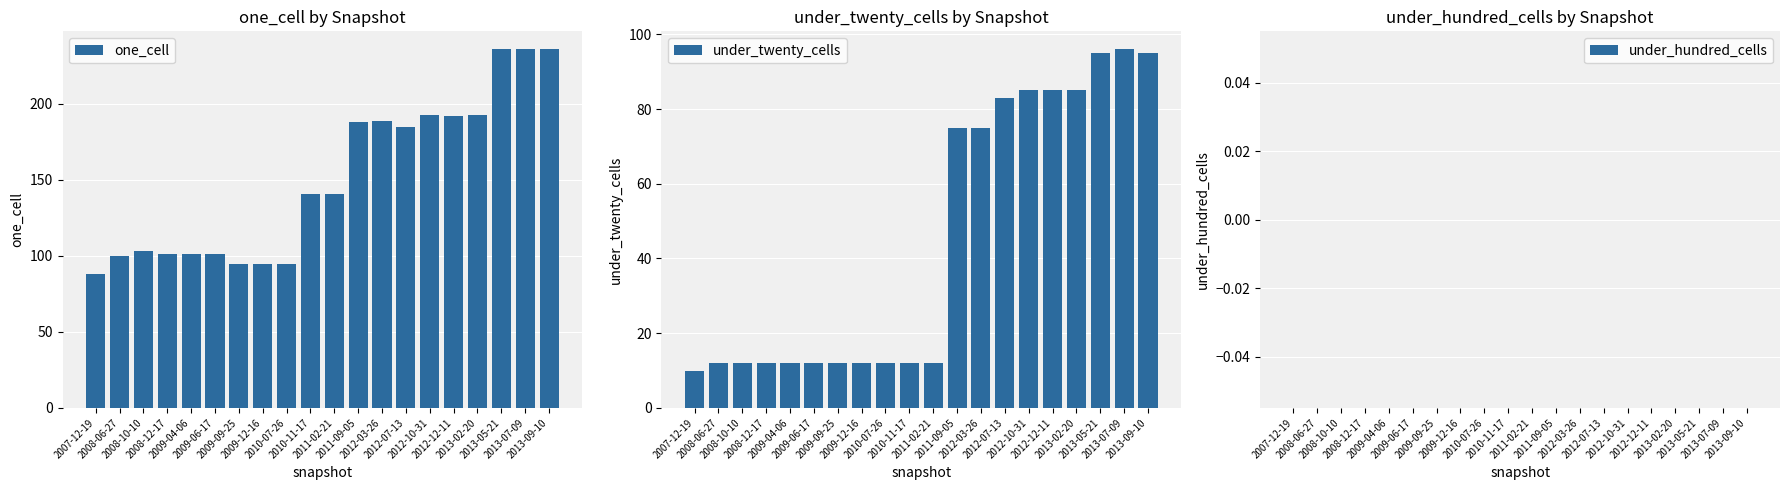

Rank the series by their average value, from highest to lowest.

one_cell, under_twenty_cells, under_hundred_cells